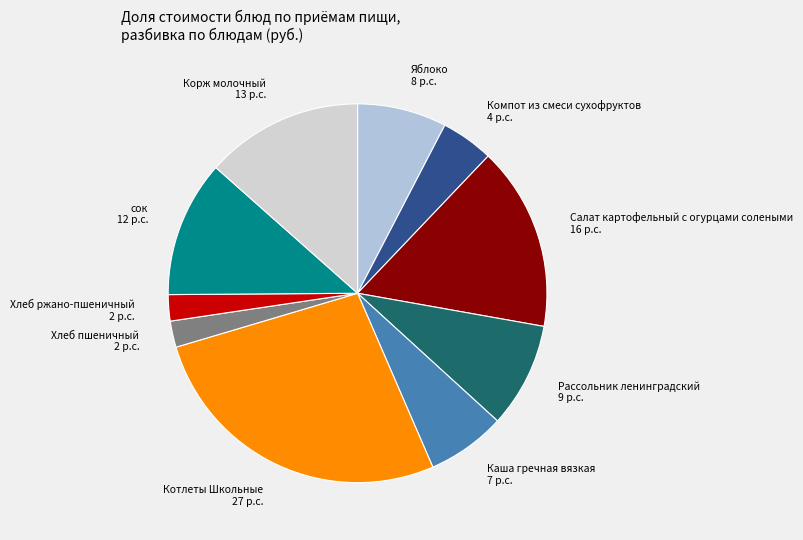

Which has a higher value, Каша гречная вязкая or сок?

сок